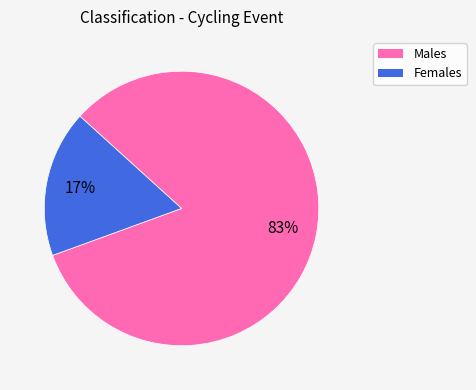

True or false: Females accounts for 17% of the total.

True